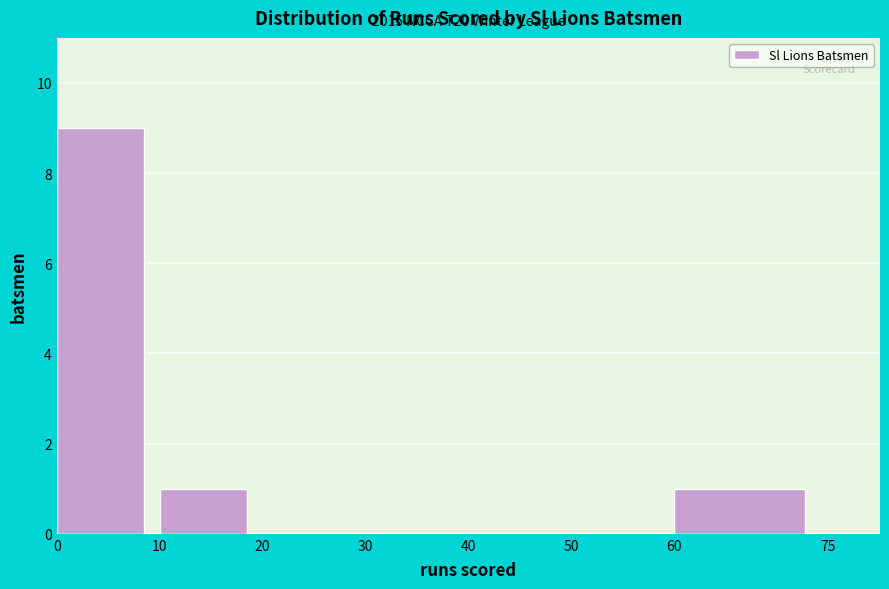

Over which range of the x-axis is the bar tallest?

0 to 10